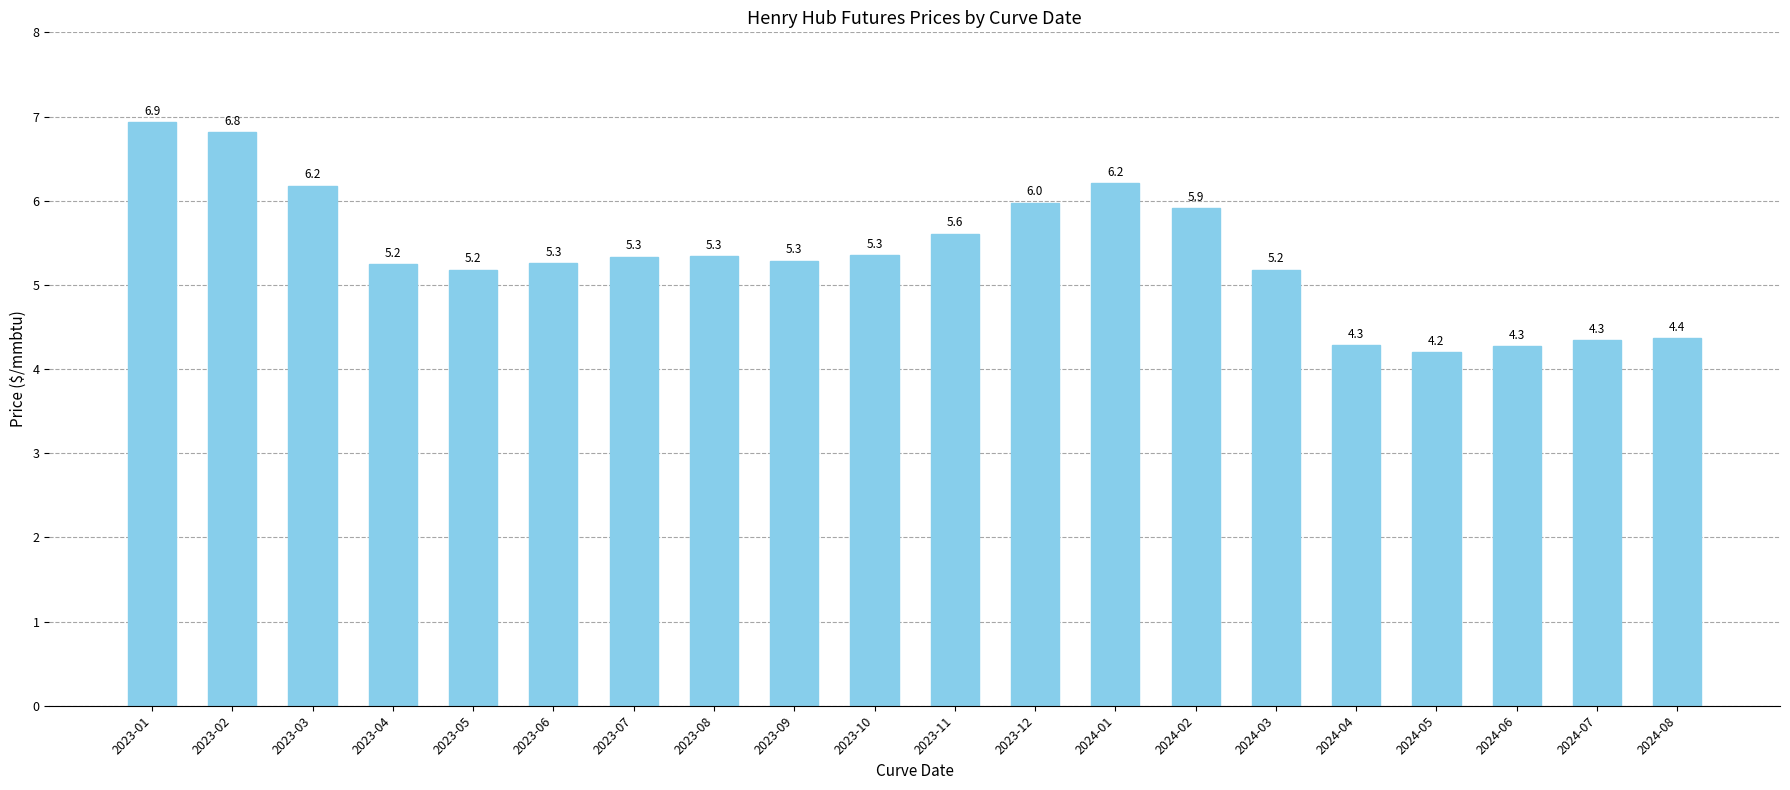

What is the sum of all values?

107.3